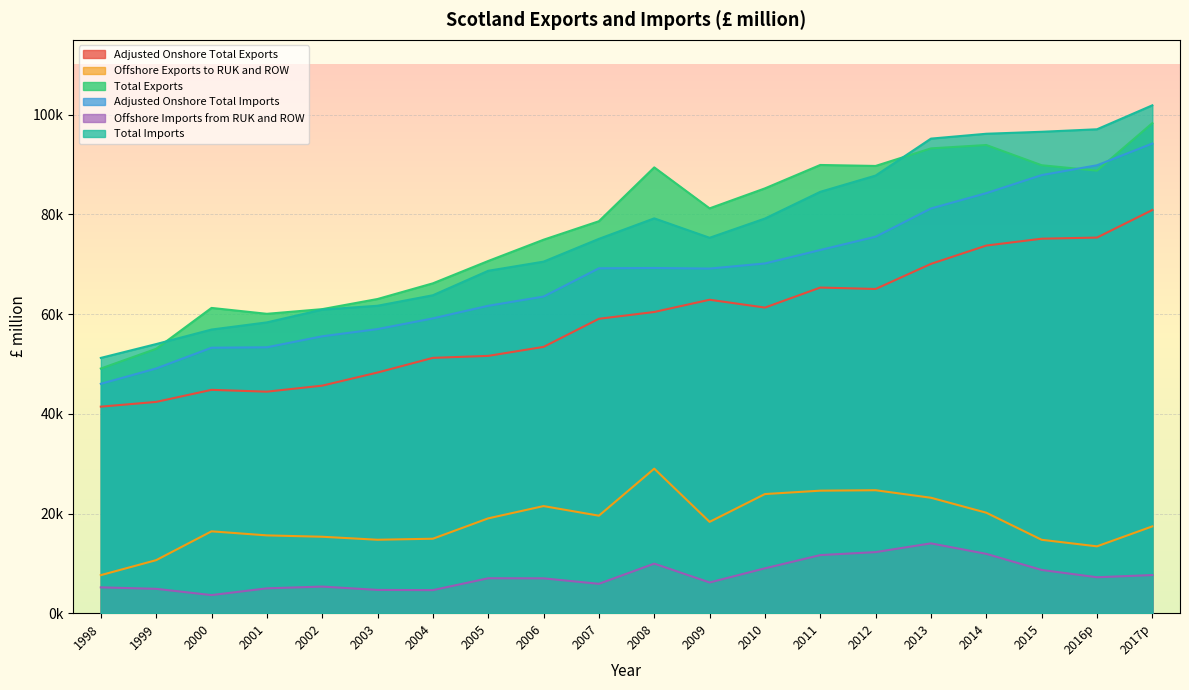

Count the number of data series in this chart.

6